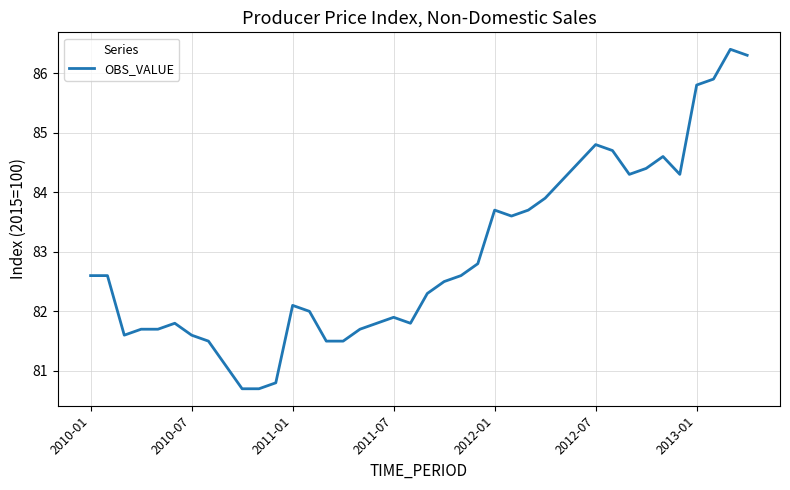

How many lines are shown in the chart?

1